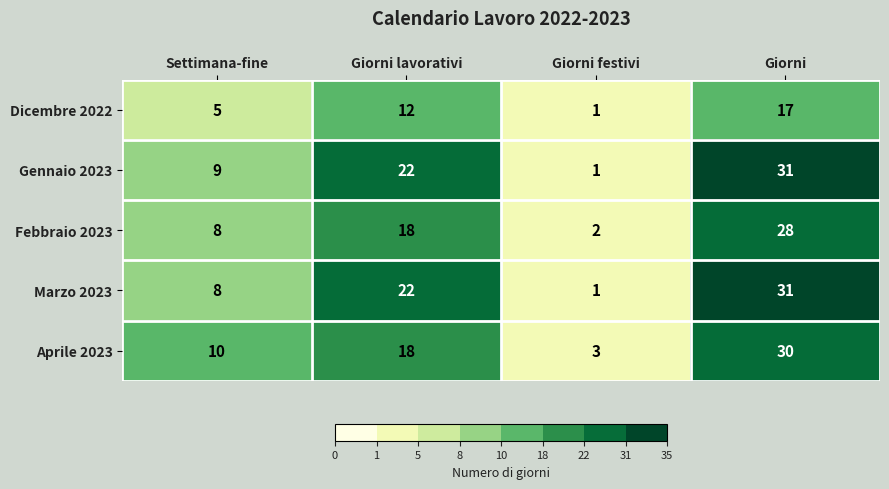

Reading left to right, list all the values displayed in this chart.

Dicembre 2022: Settimana-fine=5	Giorni lavorativi=12	Giorni festivi=1	Giorni=17
Gennaio 2023: Settimana-fine=9	Giorni lavorativi=22	Giorni festivi=1	Giorni=31
Febbraio 2023: Settimana-fine=8	Giorni lavorativi=18	Giorni festivi=2	Giorni=28
Marzo 2023: Settimana-fine=8	Giorni lavorativi=22	Giorni festivi=1	Giorni=31
Aprile 2023: Settimana-fine=10	Giorni lavorativi=18	Giorni festivi=3	Giorni=30